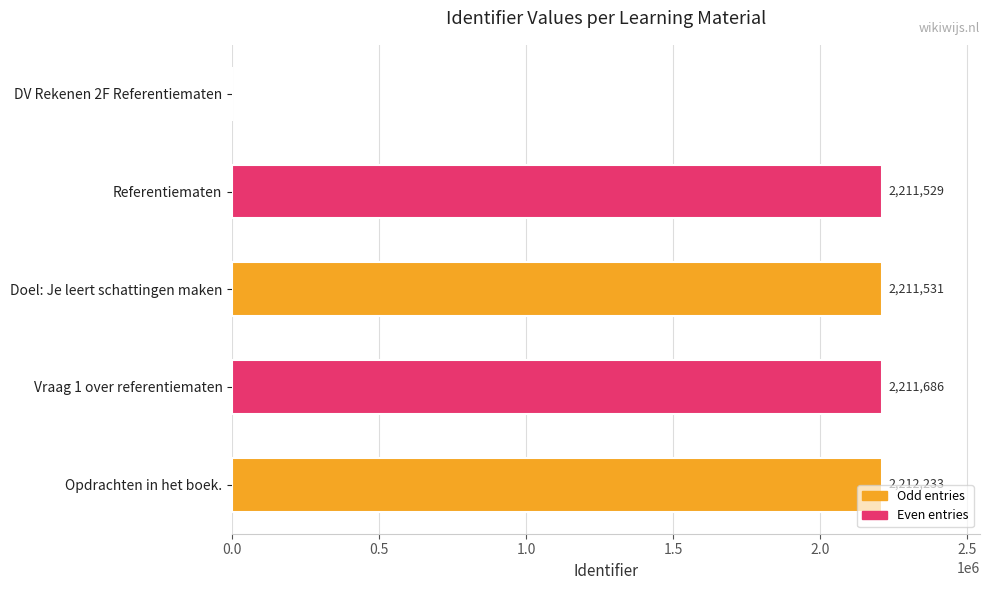

Which has a higher value, Referentiematen or Opdrachten in het boek.?

Opdrachten in het boek.